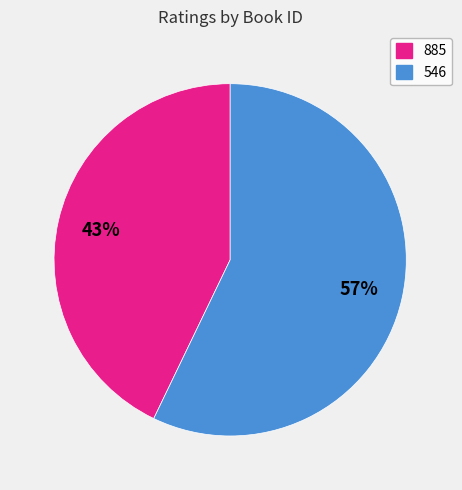

How many segments does this pie chart have?

2